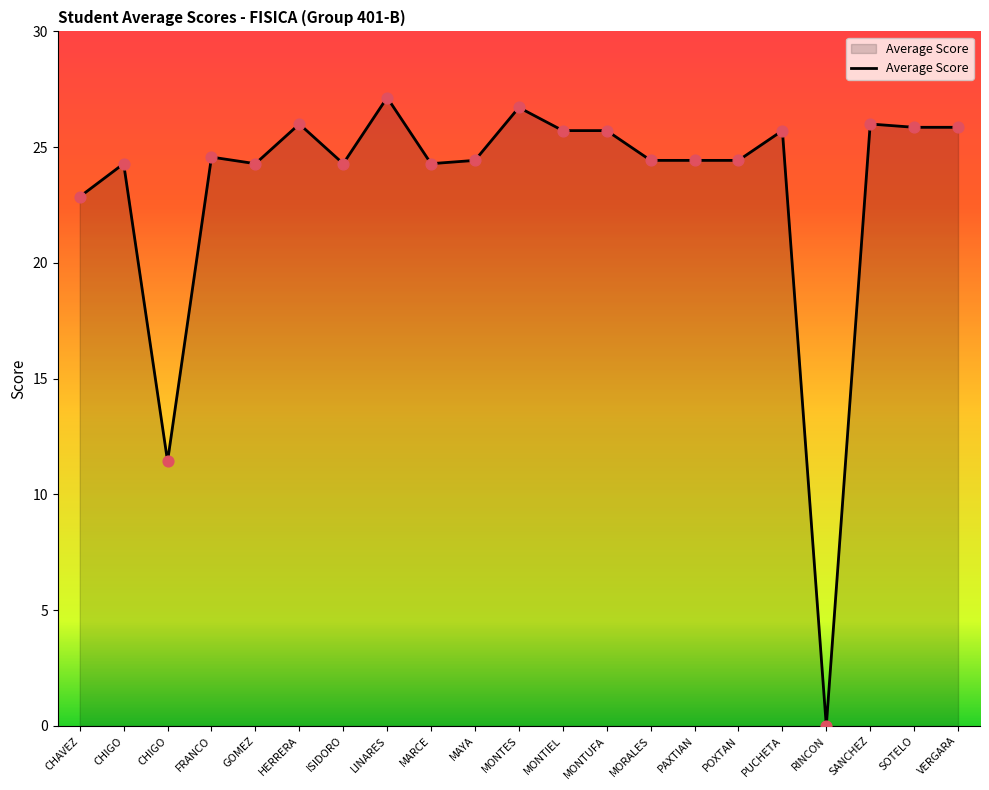

What is the change in value from LINARES to SANCHEZ?

-1.1